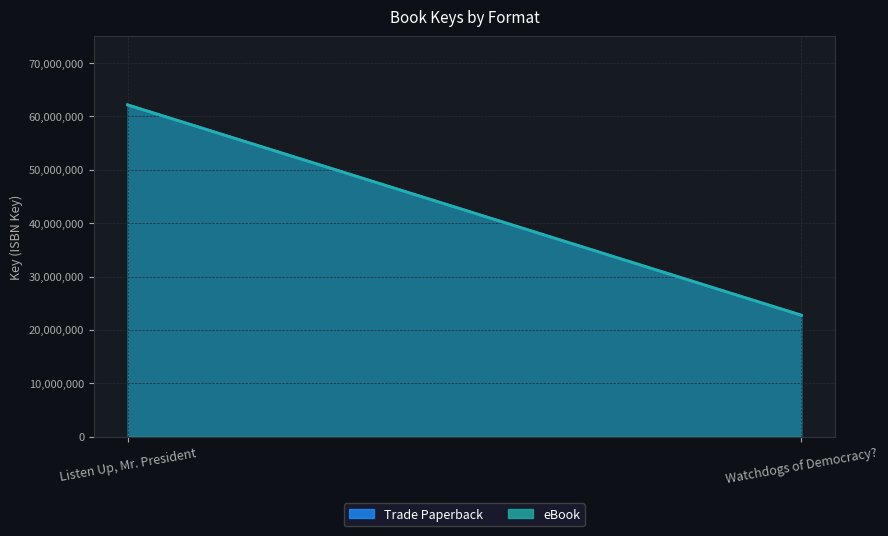

What is the smallest value displayed?

22758523